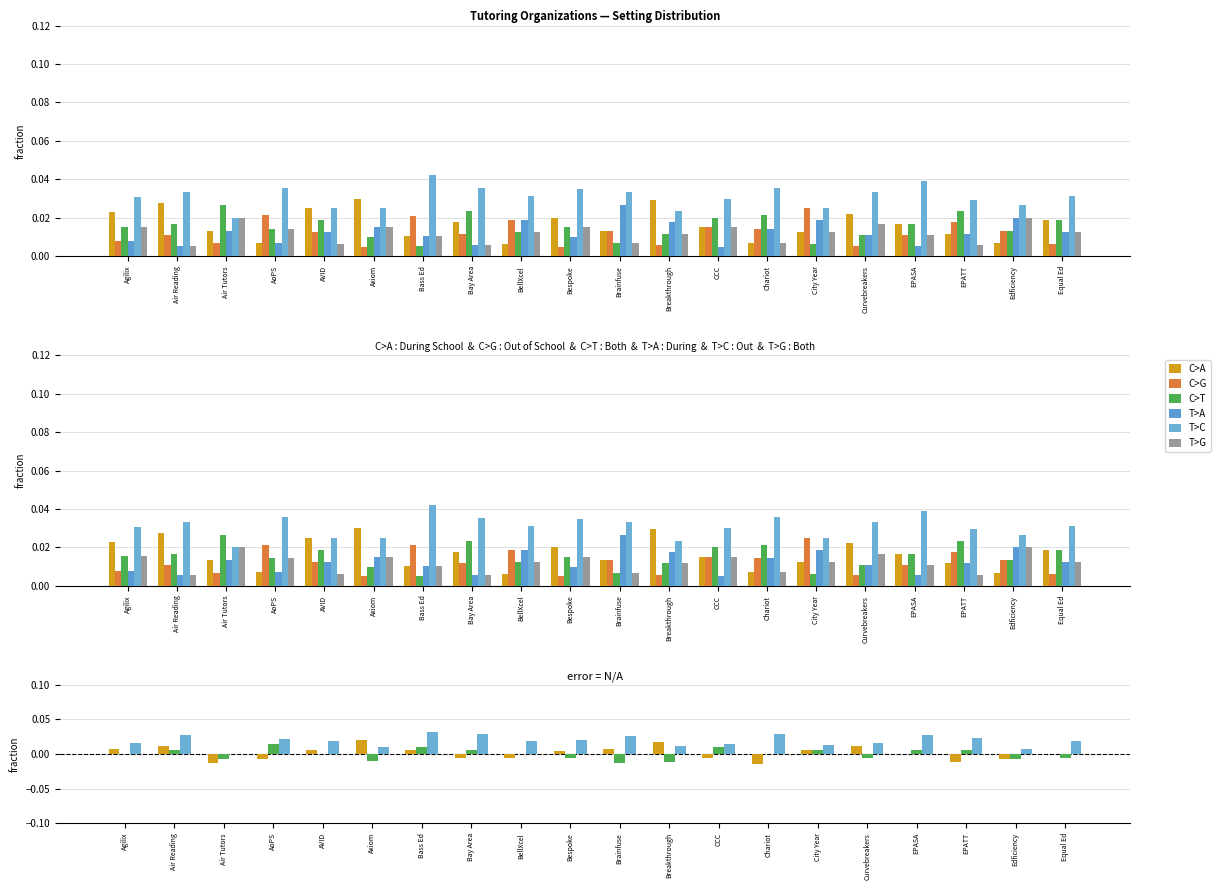

What is the label of the 17th bar from the left?

EPASA